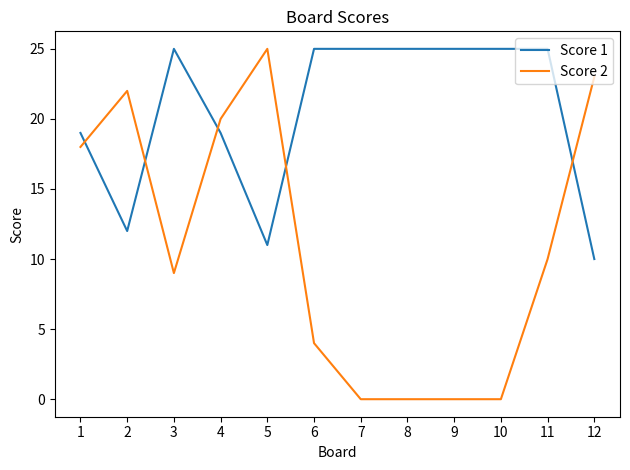

Which series has the largest total across all categories?

Score 1